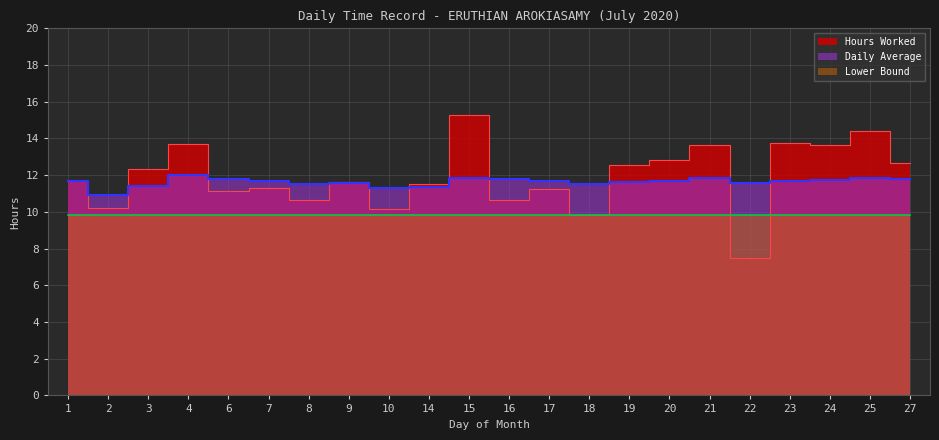

Between 24 and 19, which is larger?

24